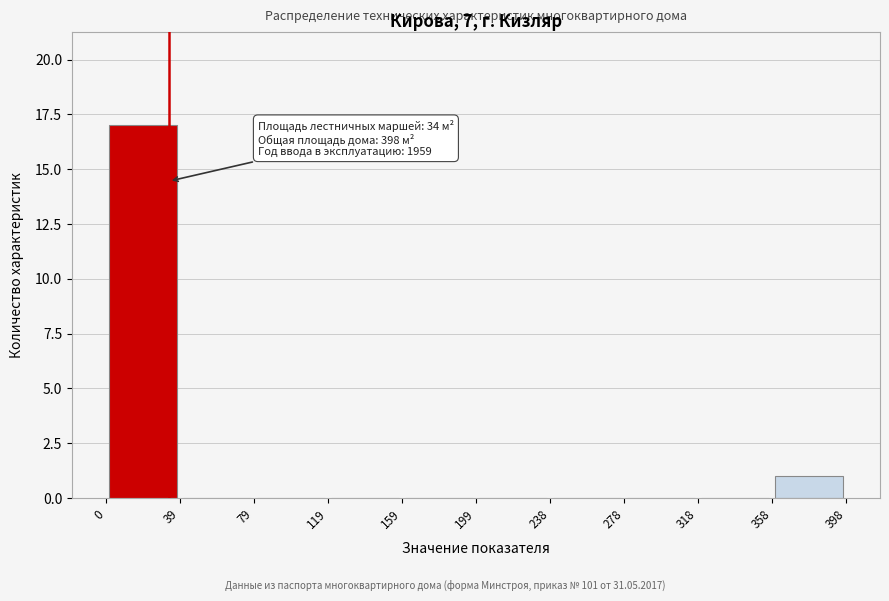

Which range on the x-axis has the tallest bar?

0 to 39